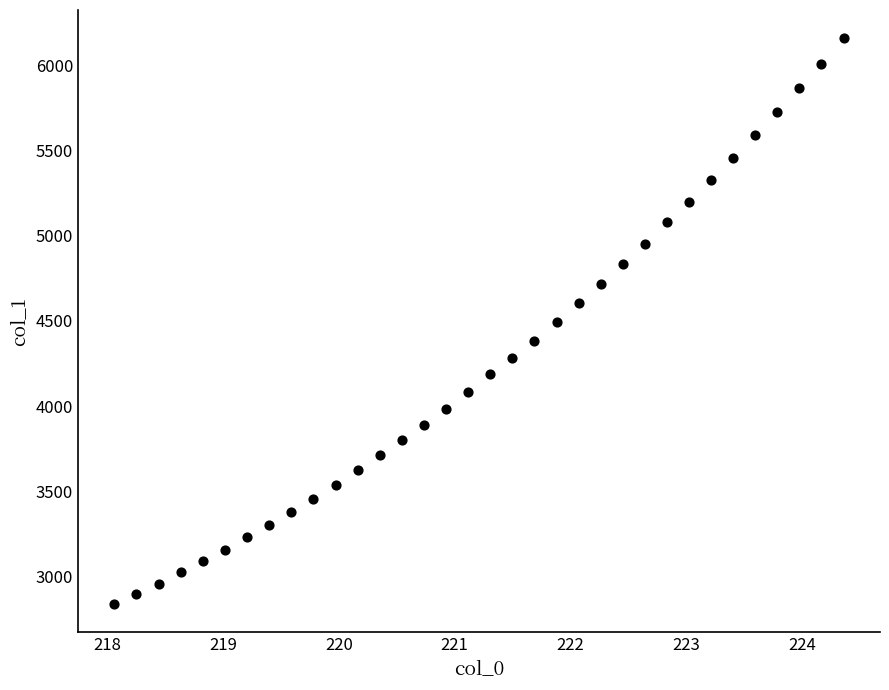

What is the range of Y values (max minus min)?

3318.6